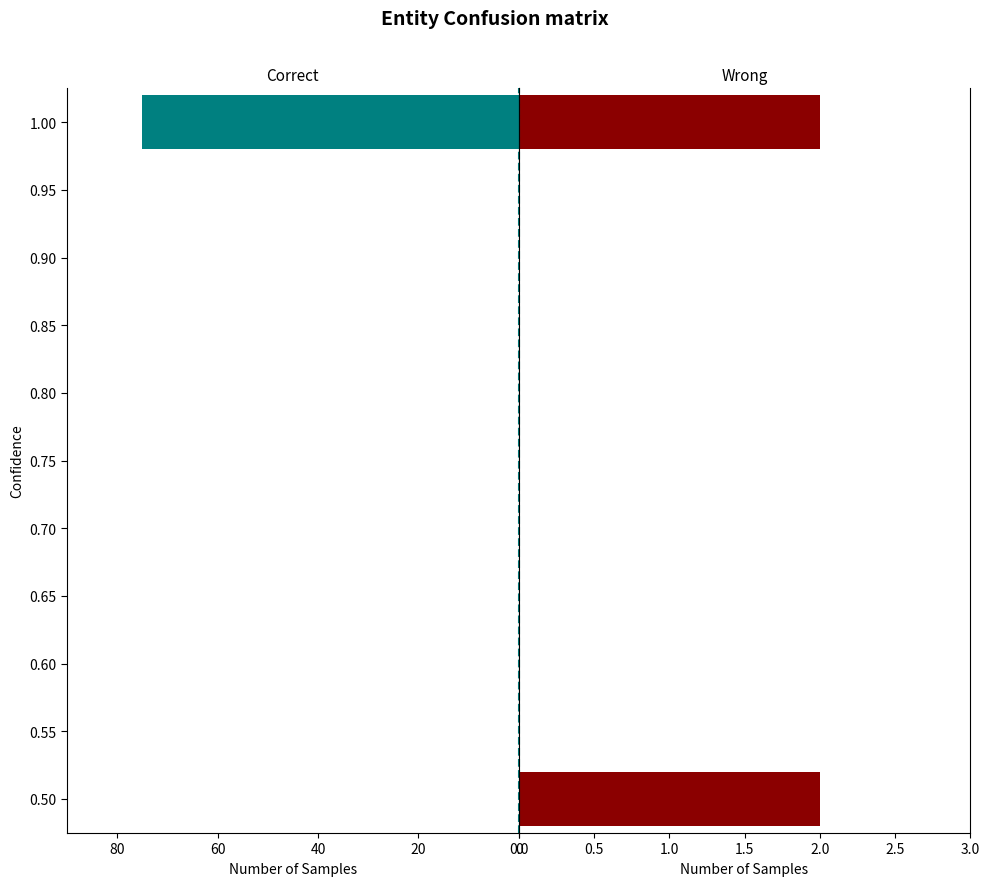

True or false: Correct has a value of 0 at 0.80.

True